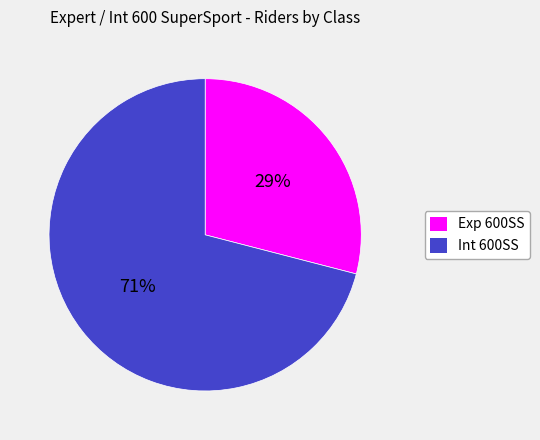

What percentage is the Int 600SS slice, to the nearest percent?

71%